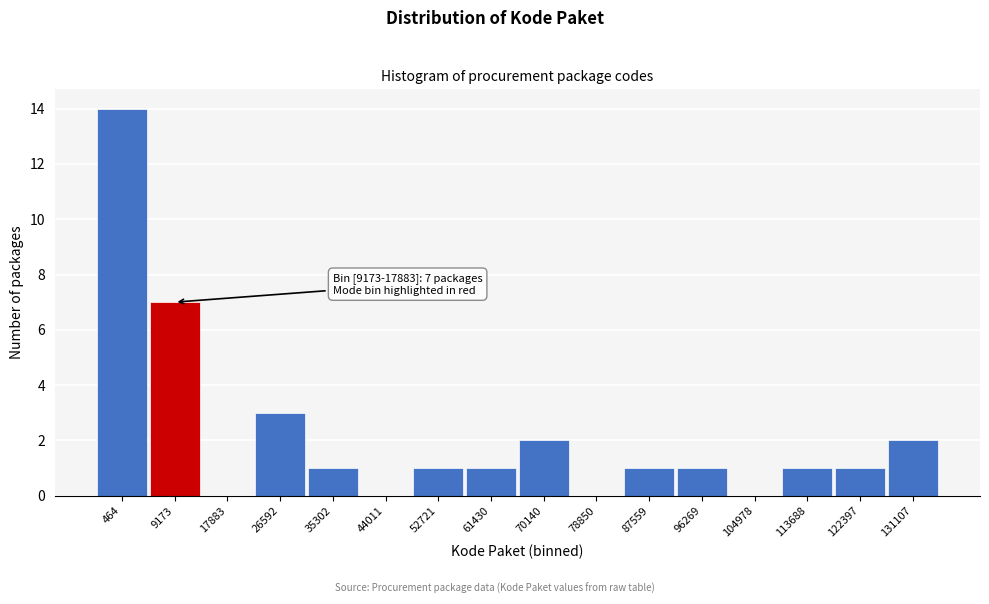

Reading left to right, what are all the values shown in this chart?

464=14	9173=7	17883=0	26592=3	35302=1	44011=0	52721=1	61430=1	70140=2	78850=0	87559=1	96269=1	104978=0	113688=1	122397=1	131107=2